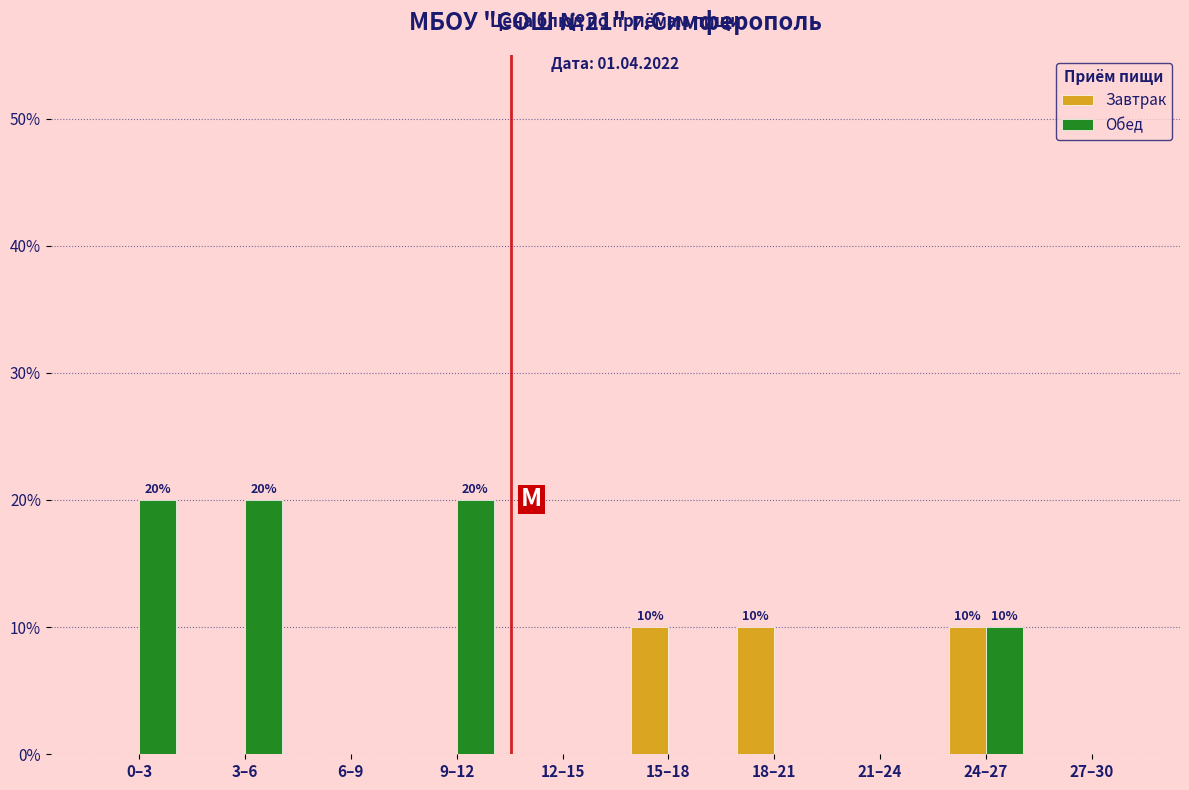

Reading left to right, transcribe all the data shown in this chart.

Завтрак: 0–3=0	3–6=0	6–9=0	9–12=0	12–15=0	15–18=10	18–21=10	21–24=0	24–27=10	27–30=0
Обед: 0–3=20	3–6=20	6–9=0	9–12=20	12–15=0	15–18=0	18–21=0	21–24=0	24–27=10	27–30=0